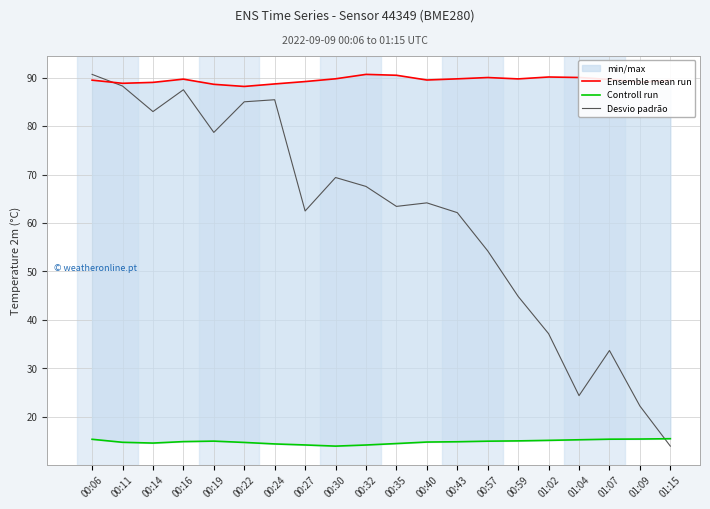

Rank the series by their average value, from highest to lowest.

Ensemble mean run, Desvio padrão, Controll run